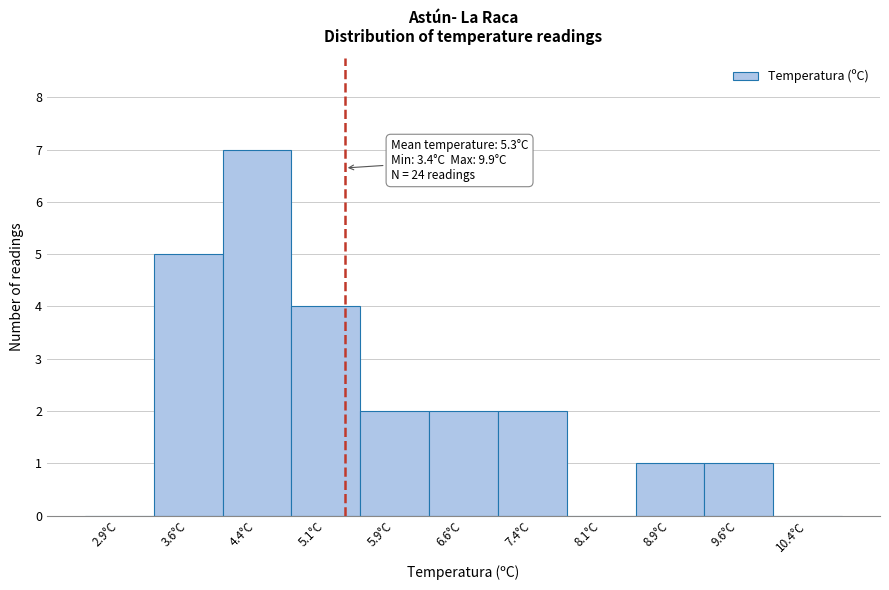

Over which range of the x-axis is the bar tallest?

4.00 to 4.75